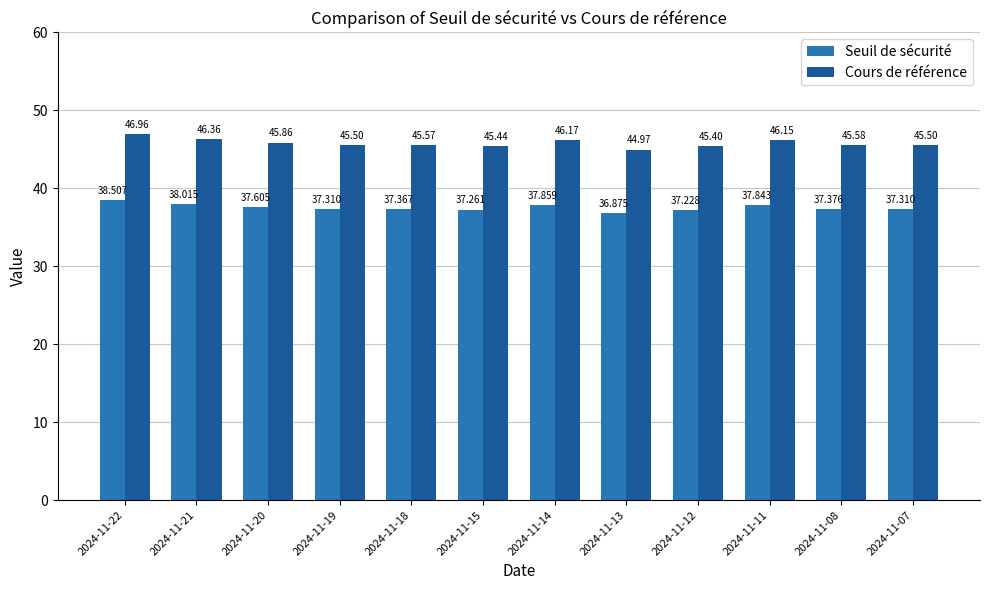

At 2024-11-18, list the series in order from smallest to largest.

Seuil de sécurité, Cours de référence